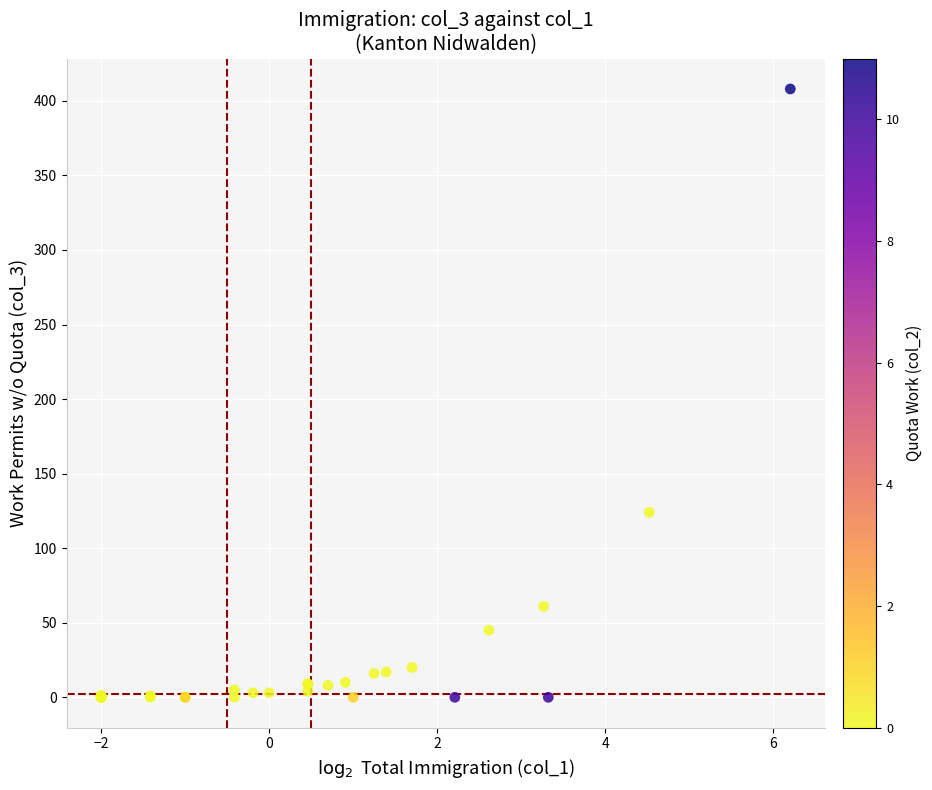

What Y value in the scatter plot is closest to 204?

124